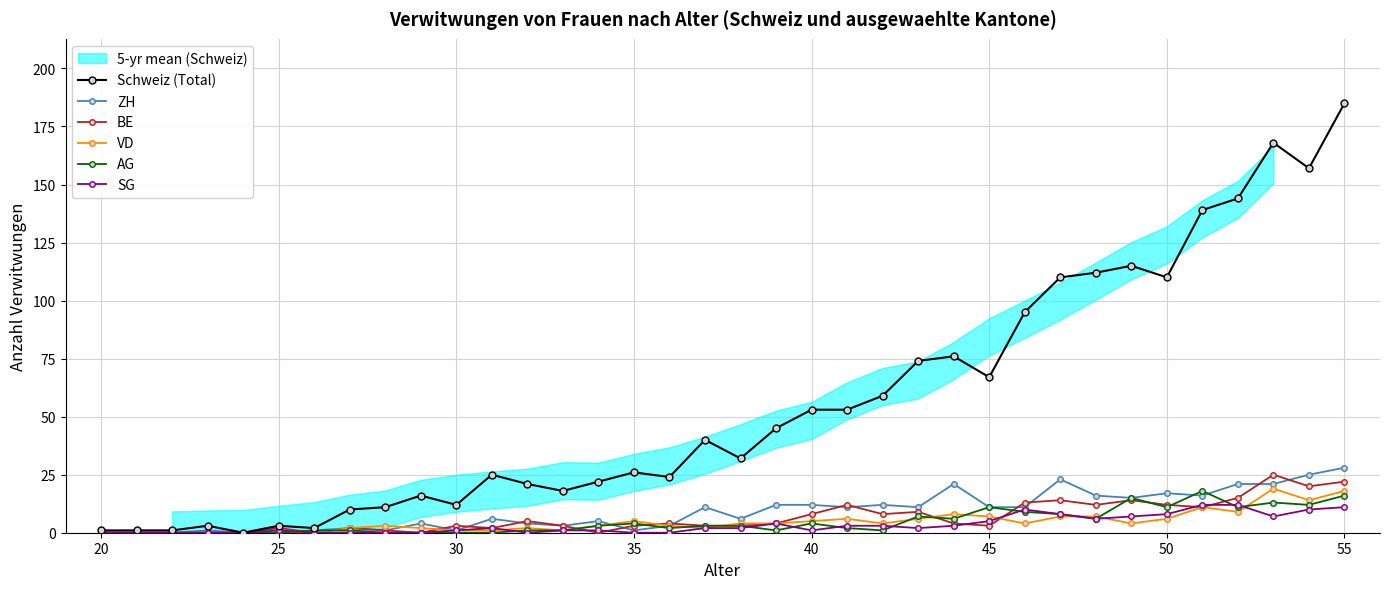

True or false: VD has more than 2 interior local peaks.

True